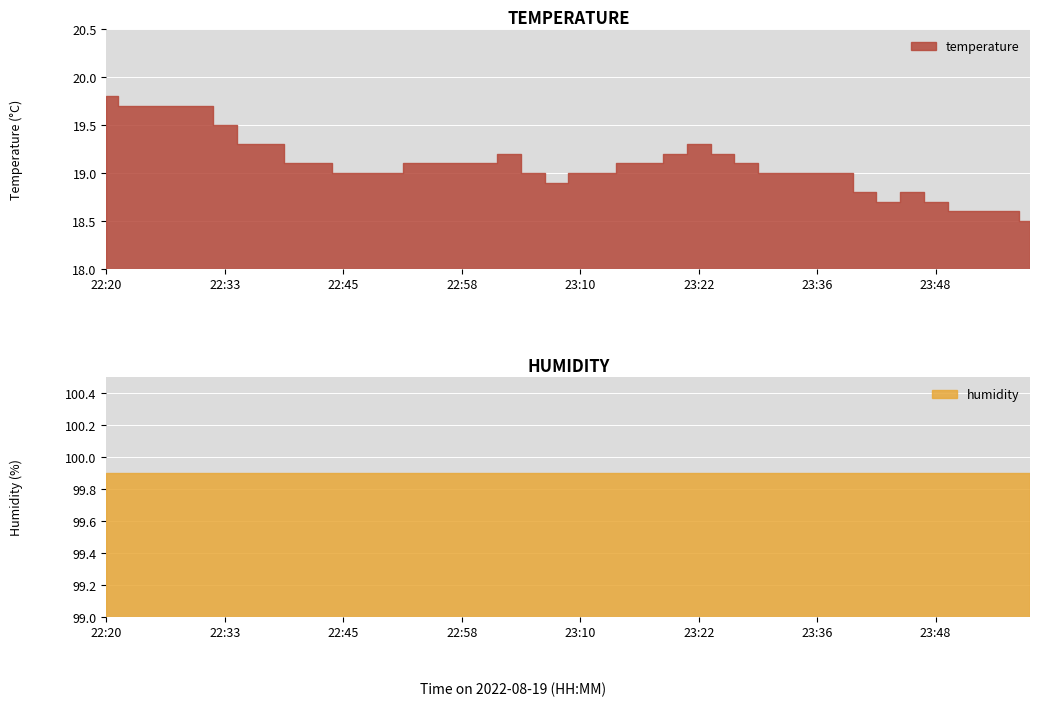

What is the sum of all humidity values?

3996.0